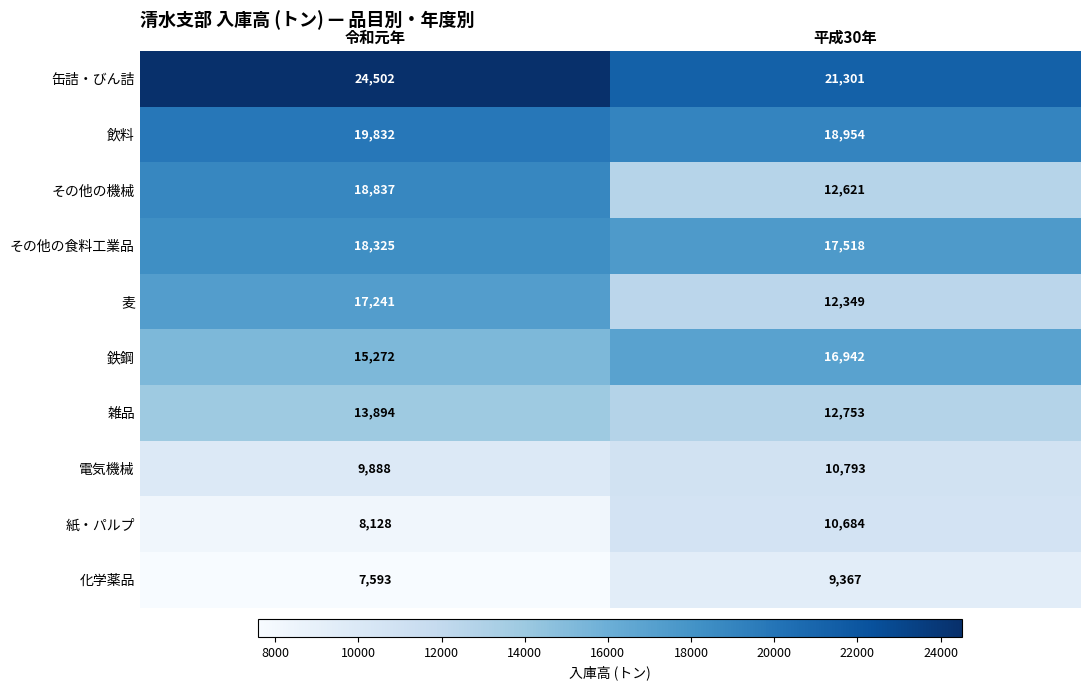

How many categories are shown in the chart?

2